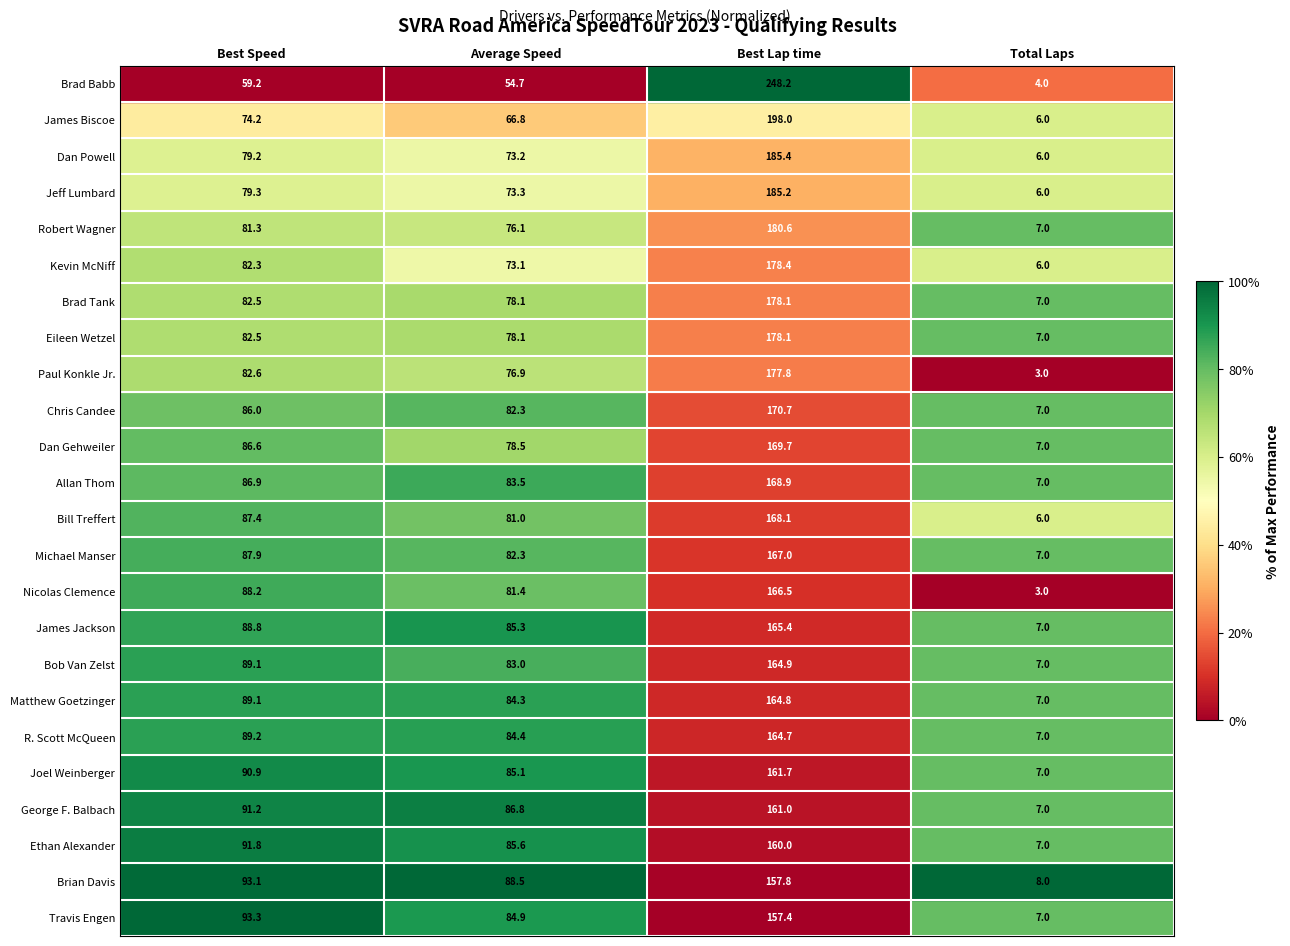

Is it true that James Biscoe equals 74.2 at Best Speed?

True